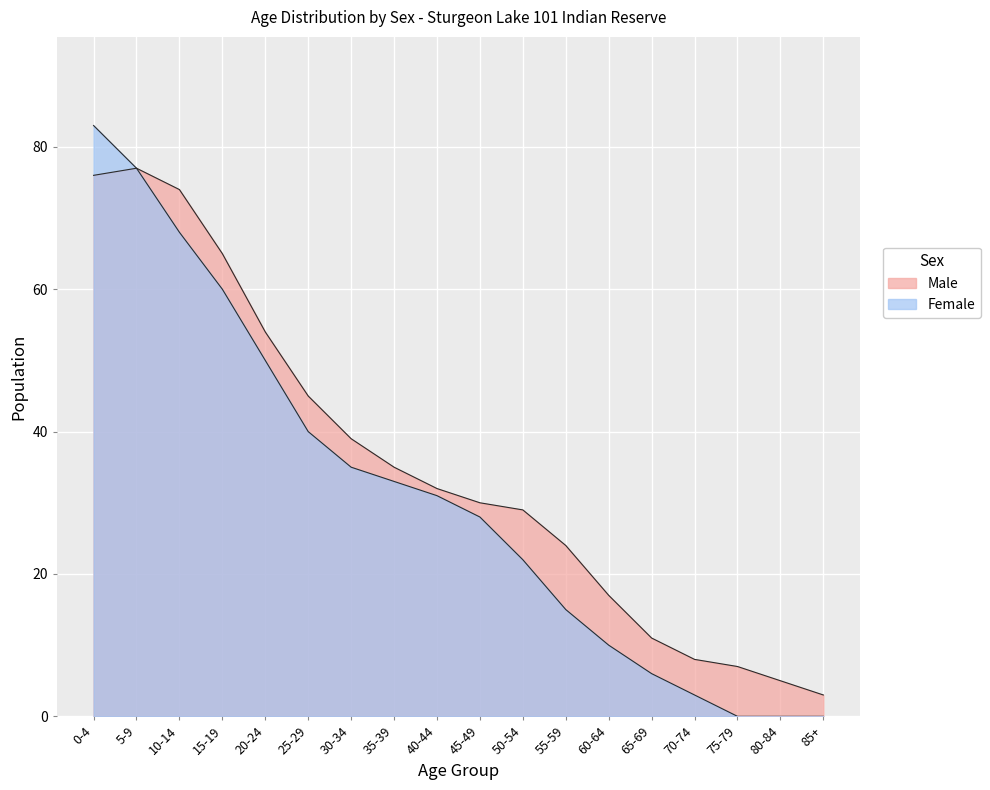

How many distinct data groups are displayed?

2